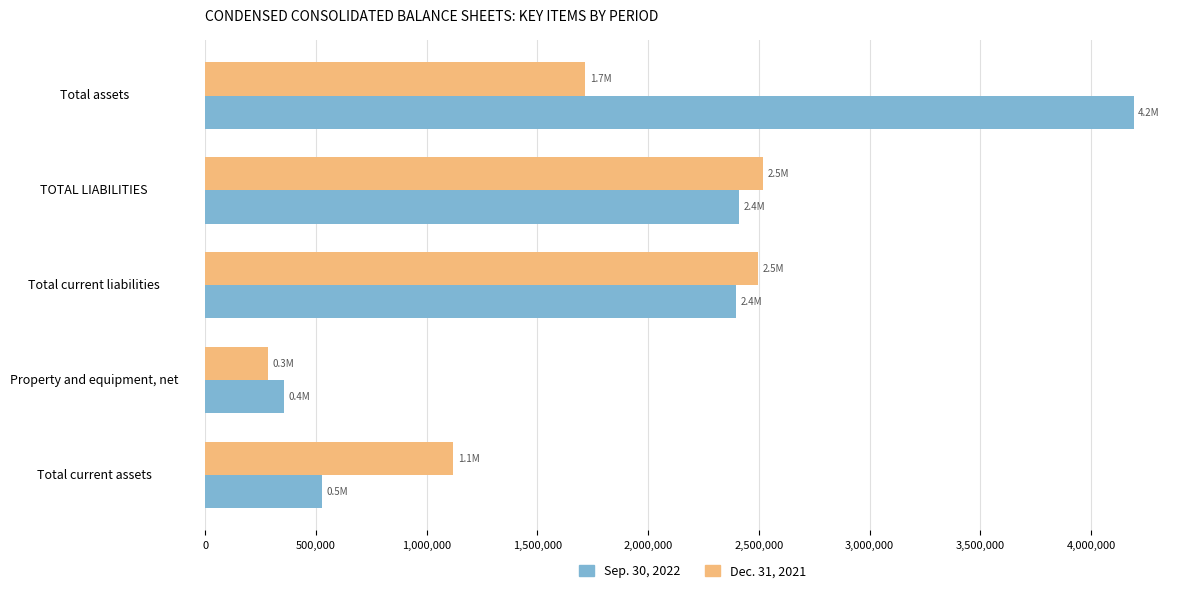

What is the sum of the Dec. 31, 2021 values at Total assets and TOTAL LIABILITIES?

4236532